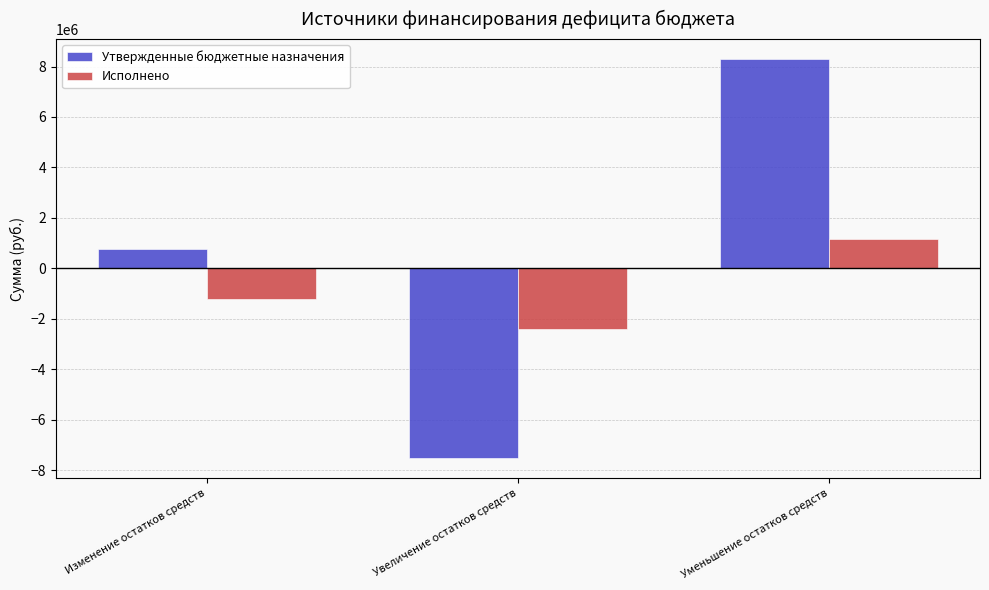

Reading left to right, what are all the values shown in this chart?

Утвержденные бюджетные назначения: 771400.0	-7522800.0	8294200.0
Исполнено: -1220020.8	-2399620.4	1179599.6